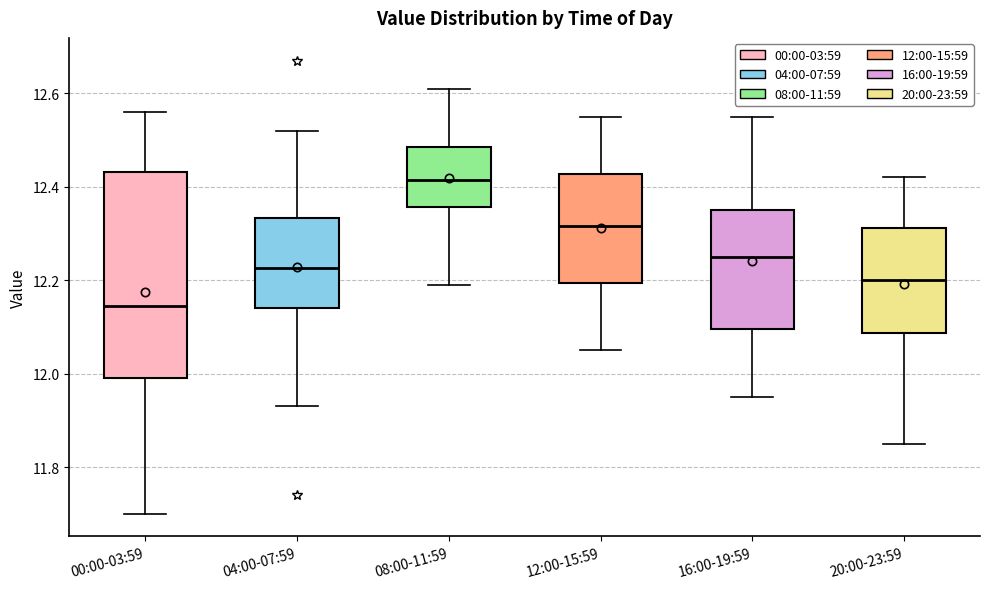

Comparing the boxes themselves (not the whiskers), which one is the tallest?

00:00-03:59